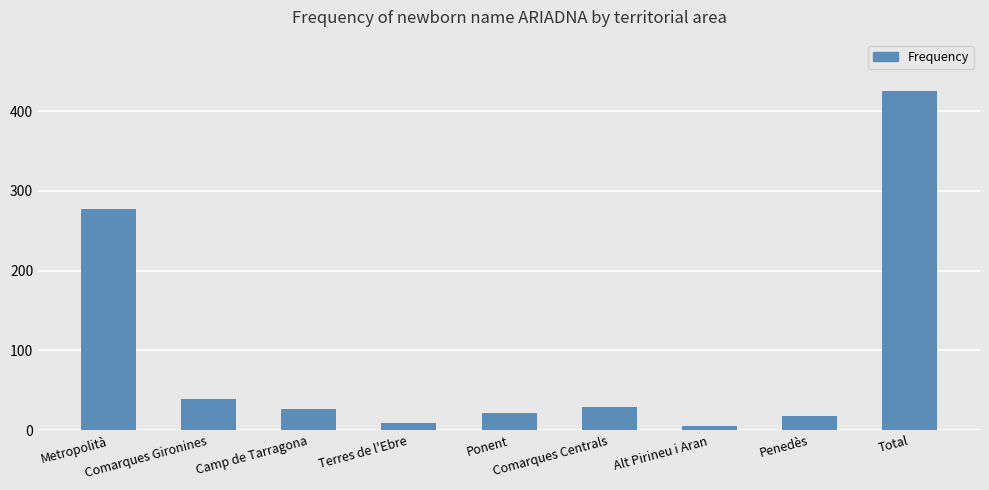

Reading left to right, what are all the values shown in this chart?

277	39	27	9	22	29	5	18	426